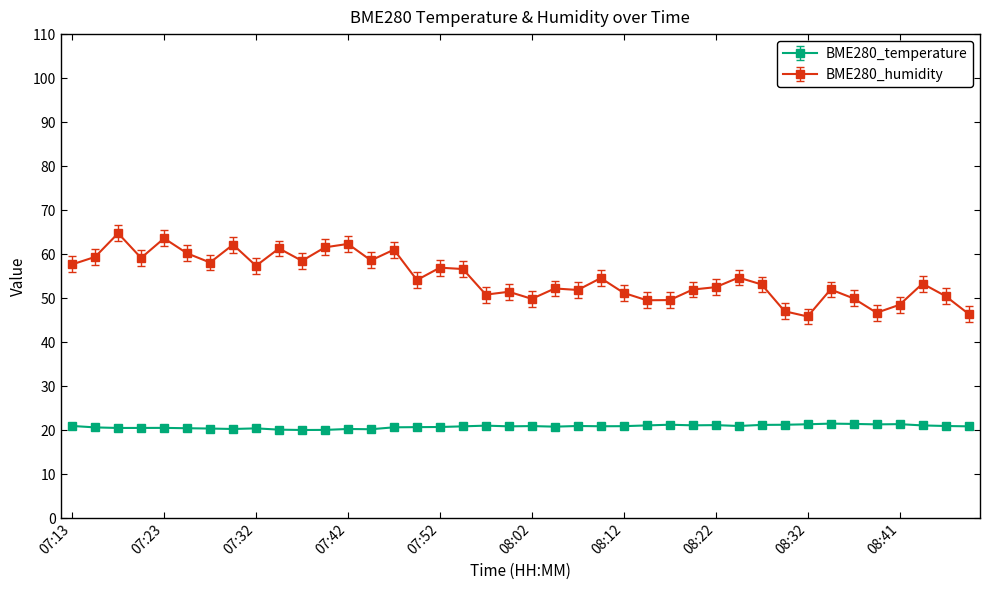

True or false: BME280_humidity and BME280_temperature intersect in this chart.

False